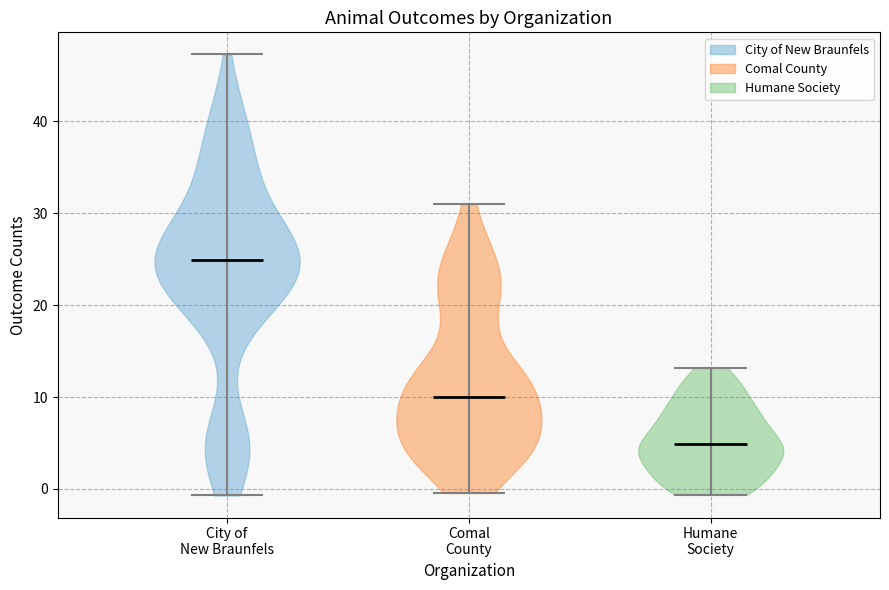

Reading left to right, read every violin against the y-axis: where its median line is, and the lowest and highest points it reaches. The values are not printed on the chart, so give them approximately, as read against the axis.

City of New Braunfels: median line 25, lowest point -1, highest point 47
Comal County: median line 10, lowest point 0, highest point 31
Humane Society: median line 5, lowest point -1, highest point 13